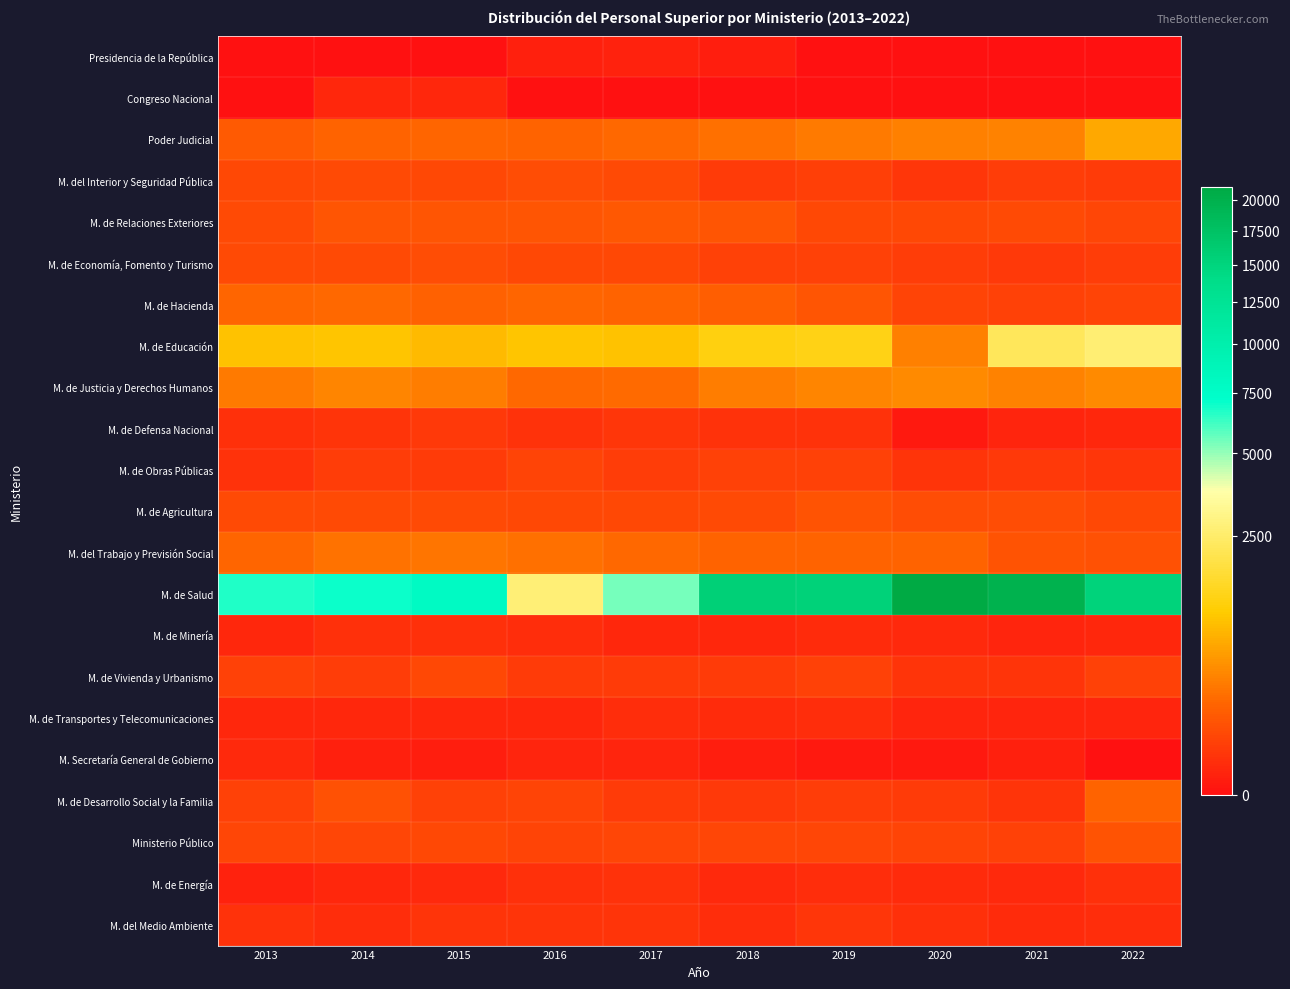

At how many categories does at least one series exceed 17176?

2